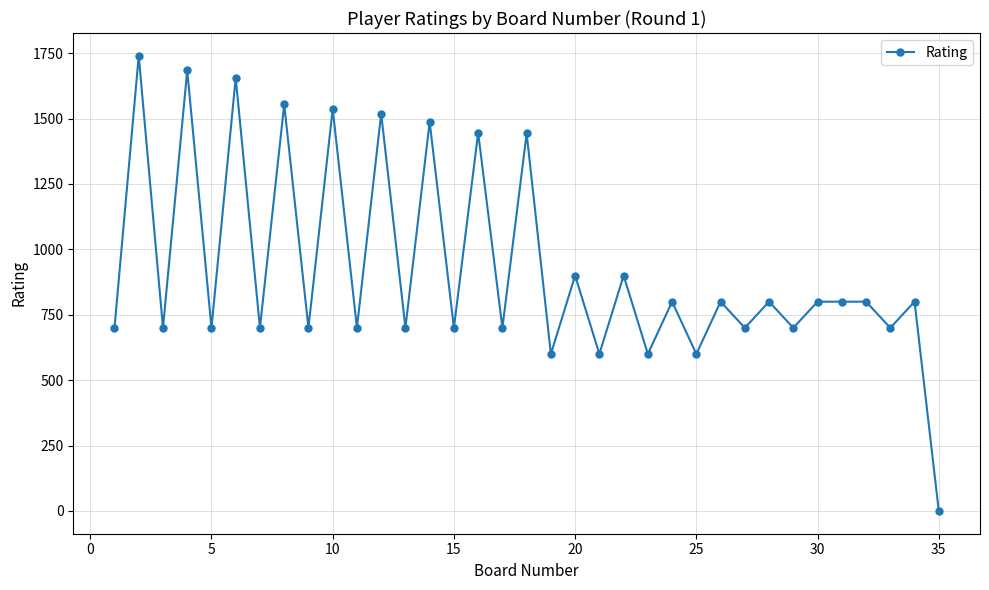

True or false: the data has more than 0 interior local peaks.

True